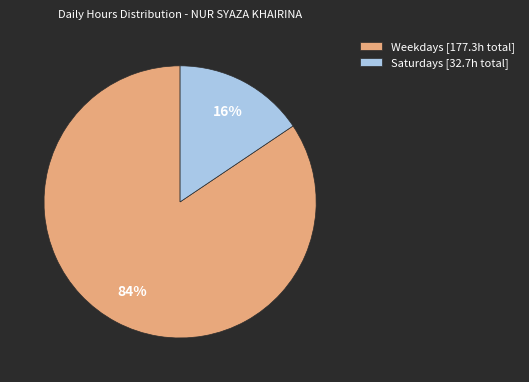

Which slice is the largest?

Weekdays [177.3h total]